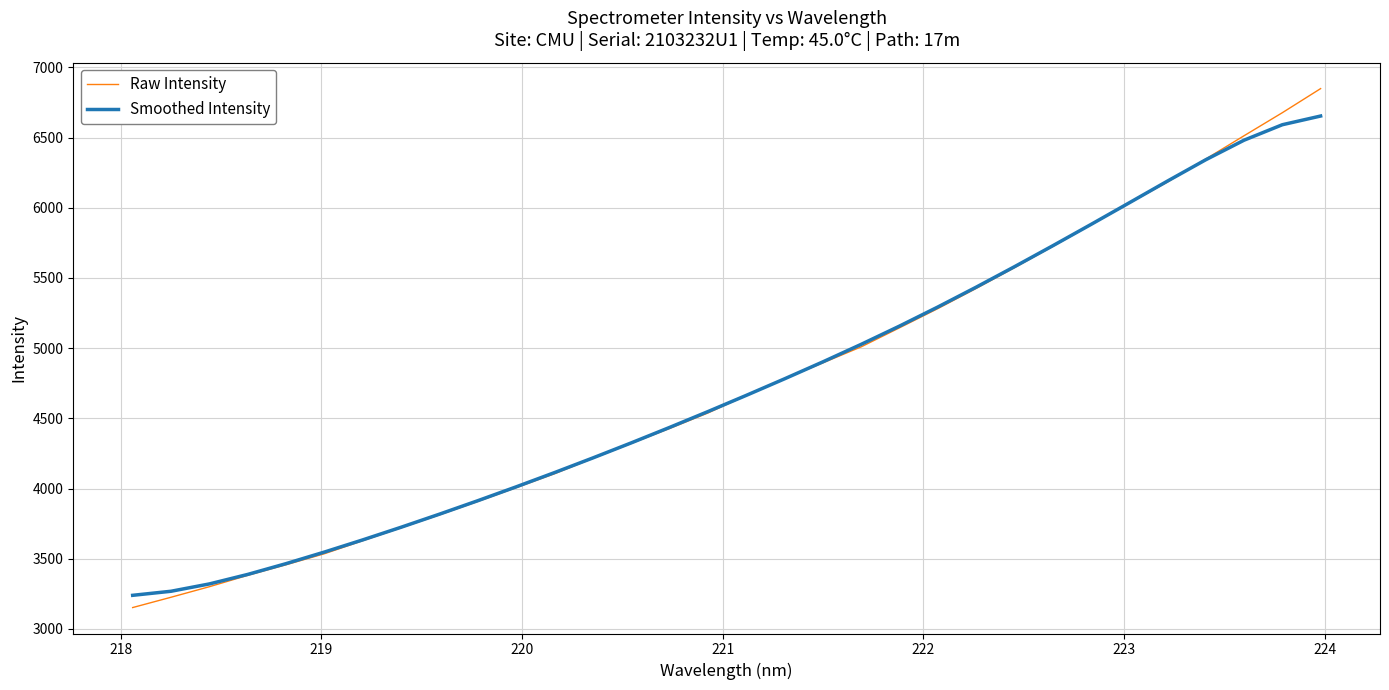

What is the maximum value for Raw Intensity?

6848.3